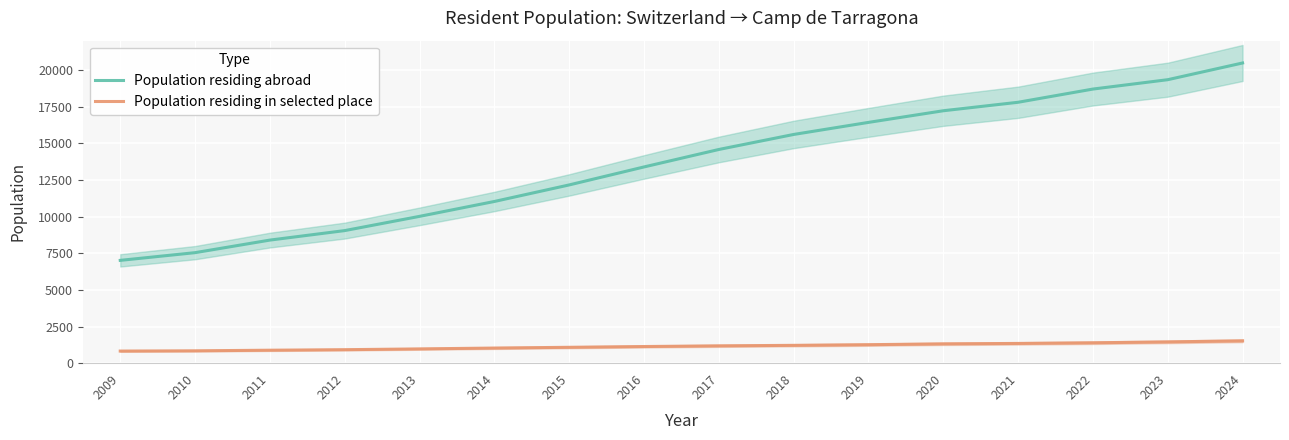

What is the highest value of the Population residing abroad series?

20478